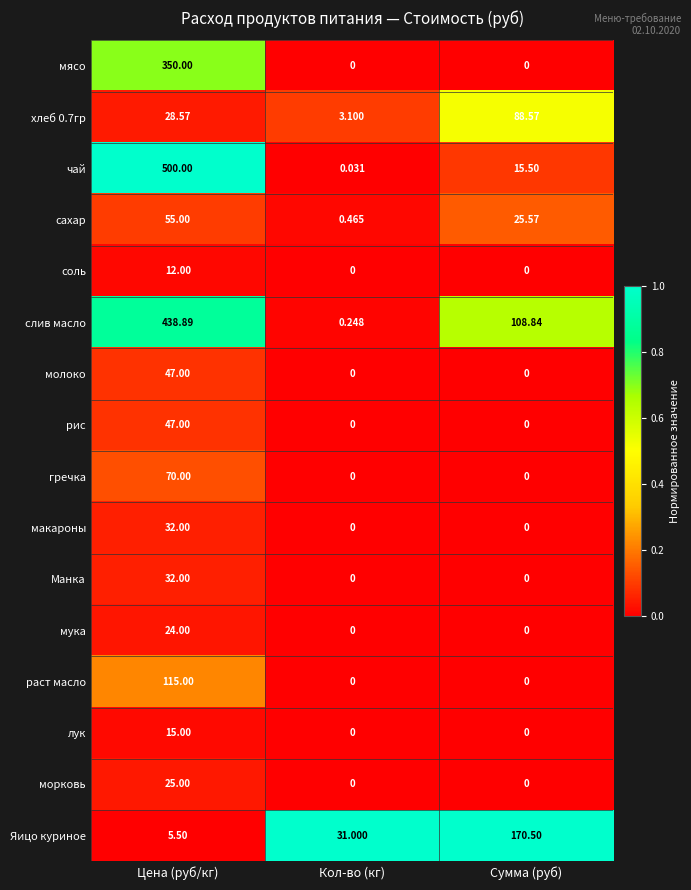

Which series has the largest range (max minus min)?

чай